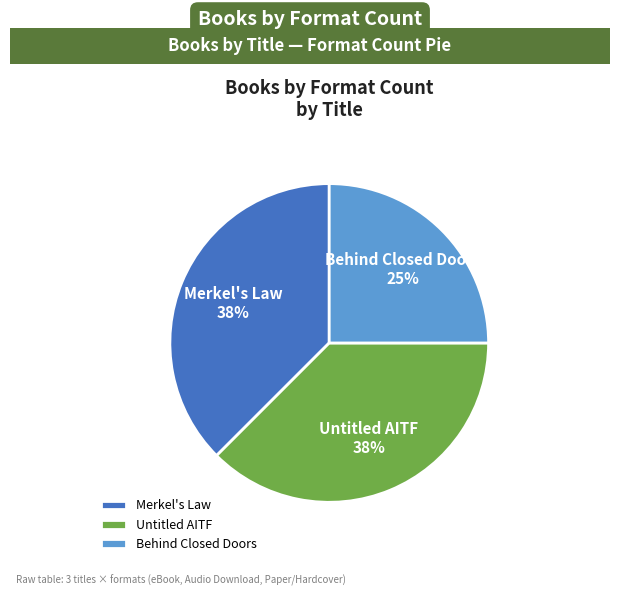

To the nearest percent, what is the average slice percentage?

33%